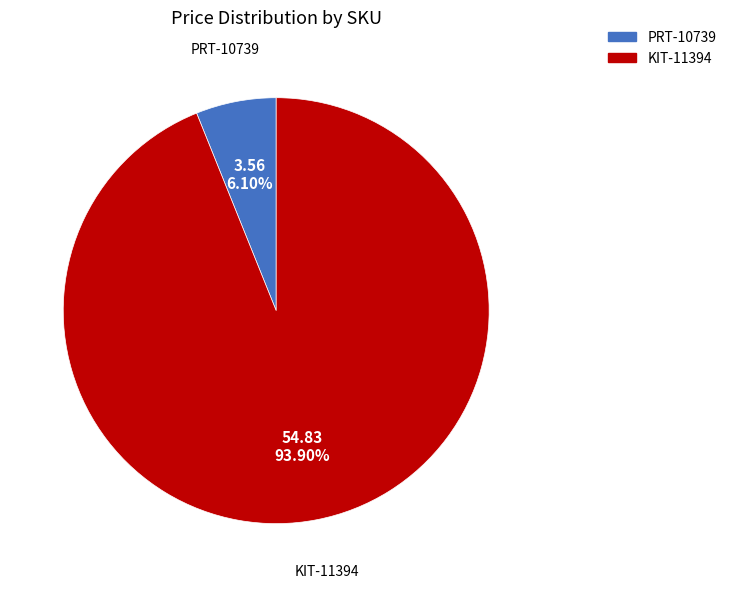

Which slice represents more than half of the pie?

KIT-11394